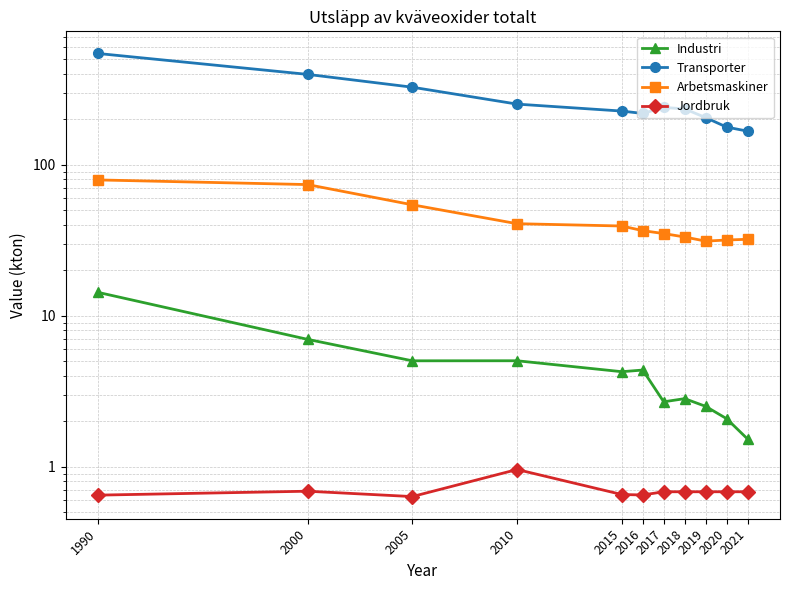

At which category is the sum across all series the highest?

1990